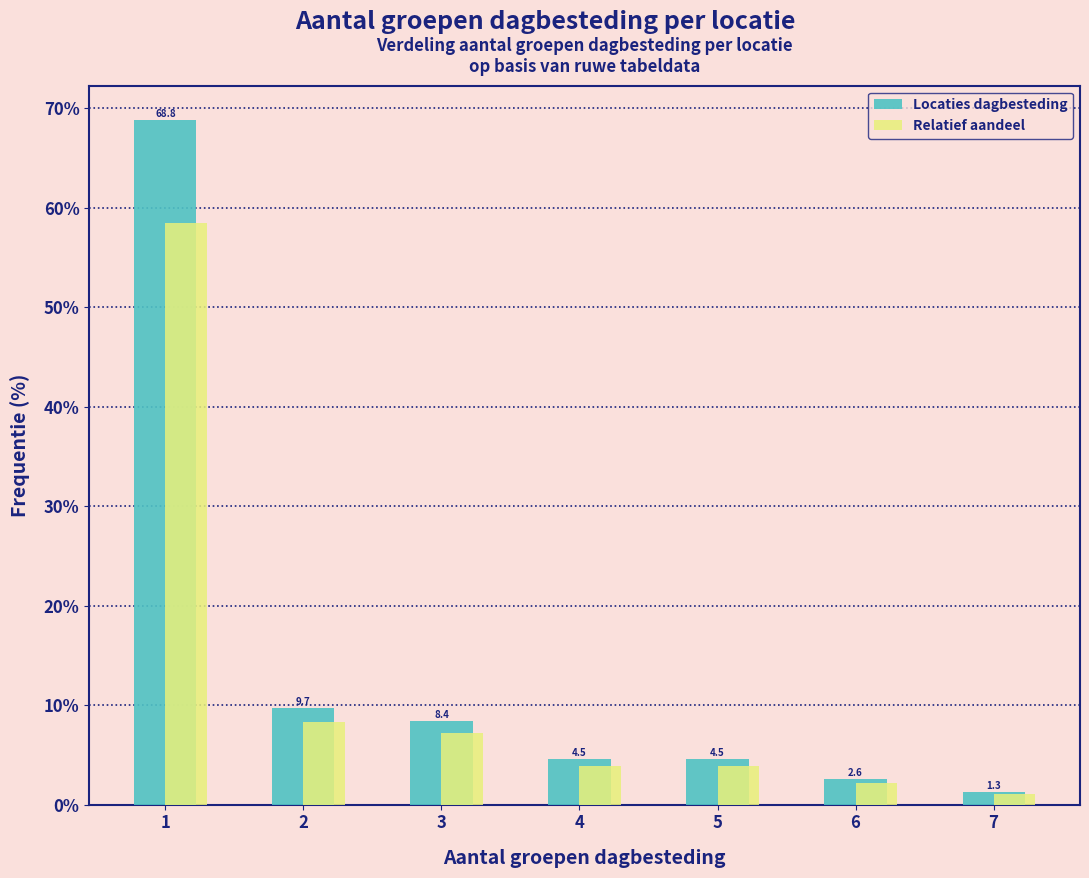

What is the difference between the Relatief aandeel values at 5 and 6?

1.7